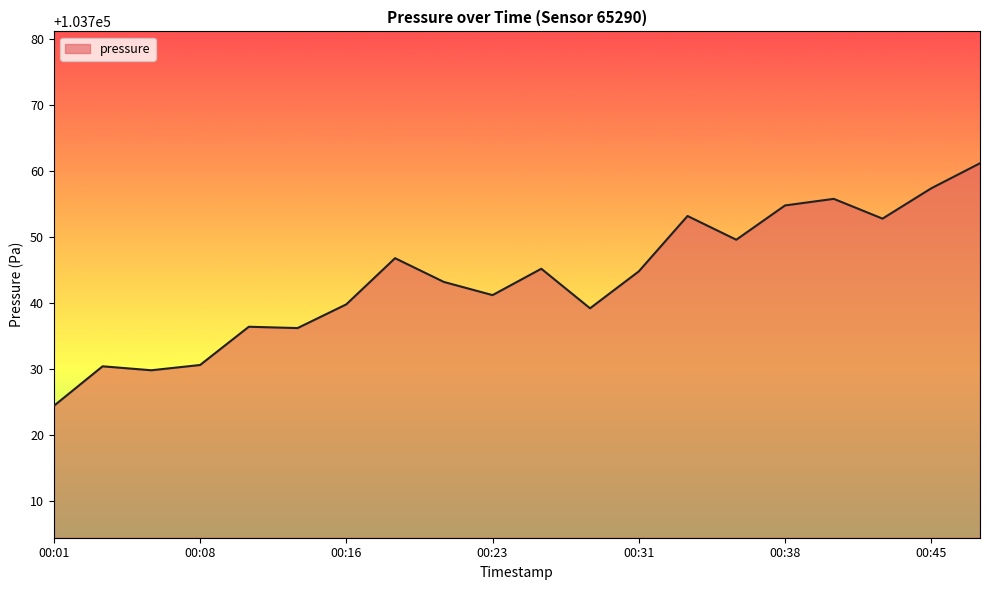

What is the smallest value displayed?

103724.4